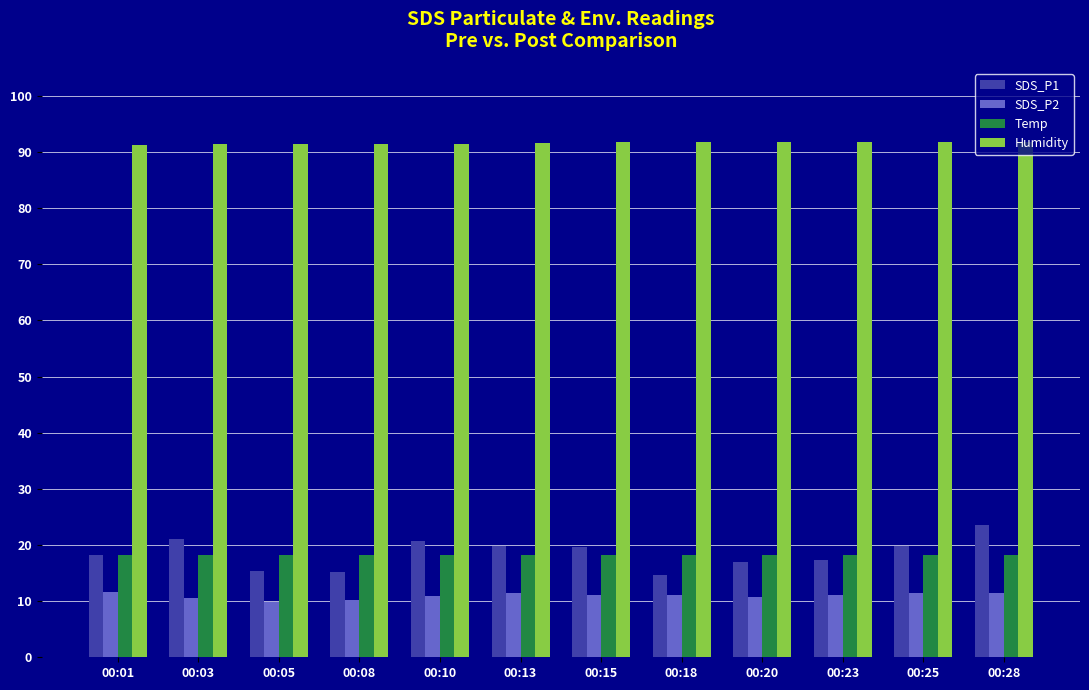

At how many categories does at least one series exceed 27?

12